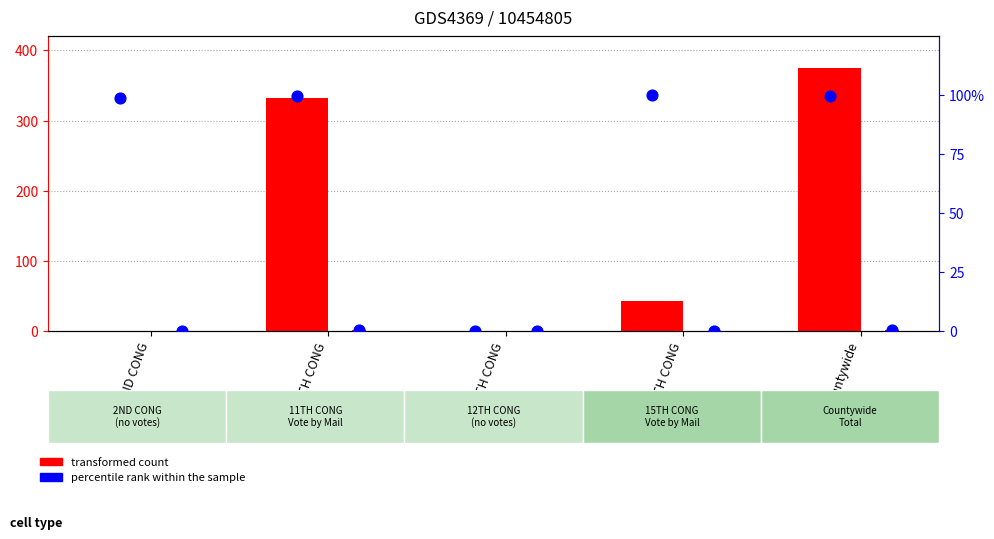

At which category is the sum across all series the highest?

Countywide